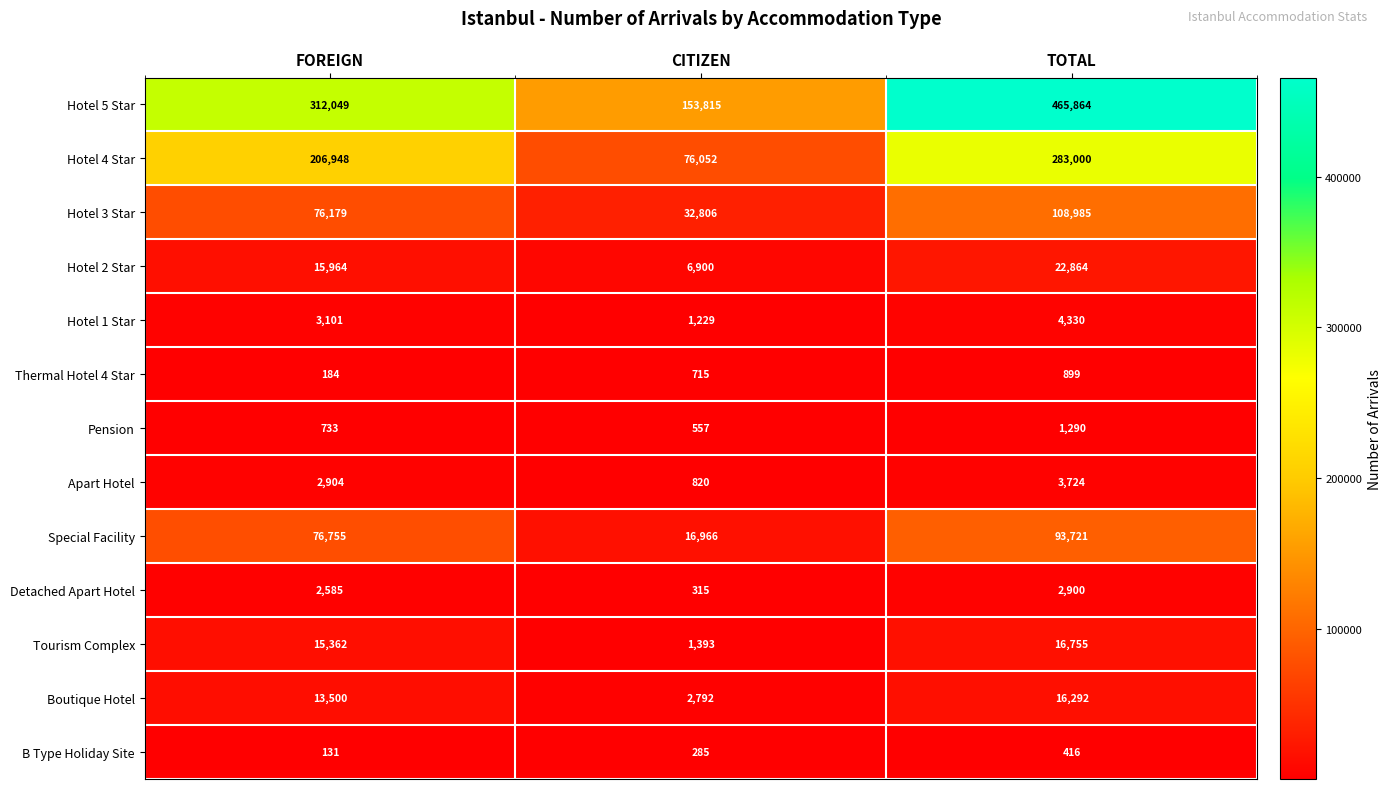

True or false: Pension has a value of 733 at FOREIGN.

True